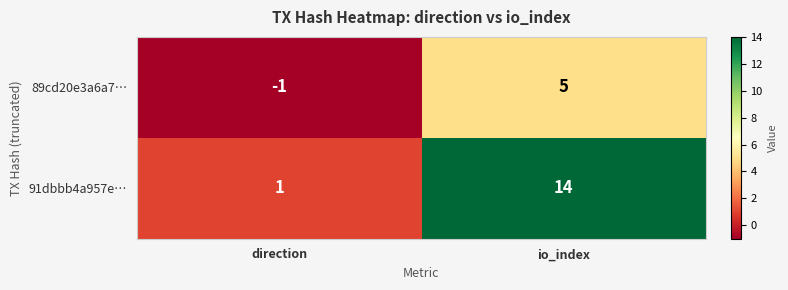

Count the number of categories in the chart.

2